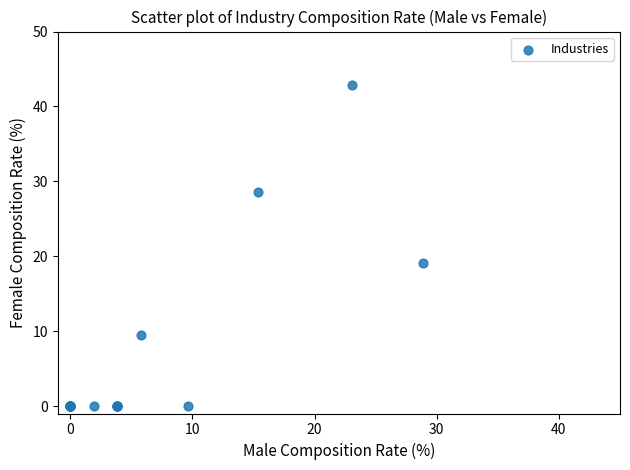

What Y value in the scatter plot is closest to 21?

19.0